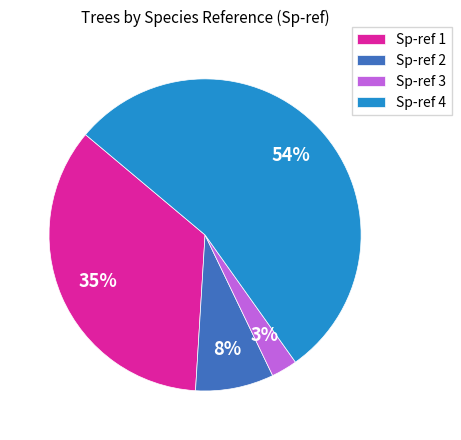

The Sp-ref 3 slice represents 3% of the pie. True or false?

True